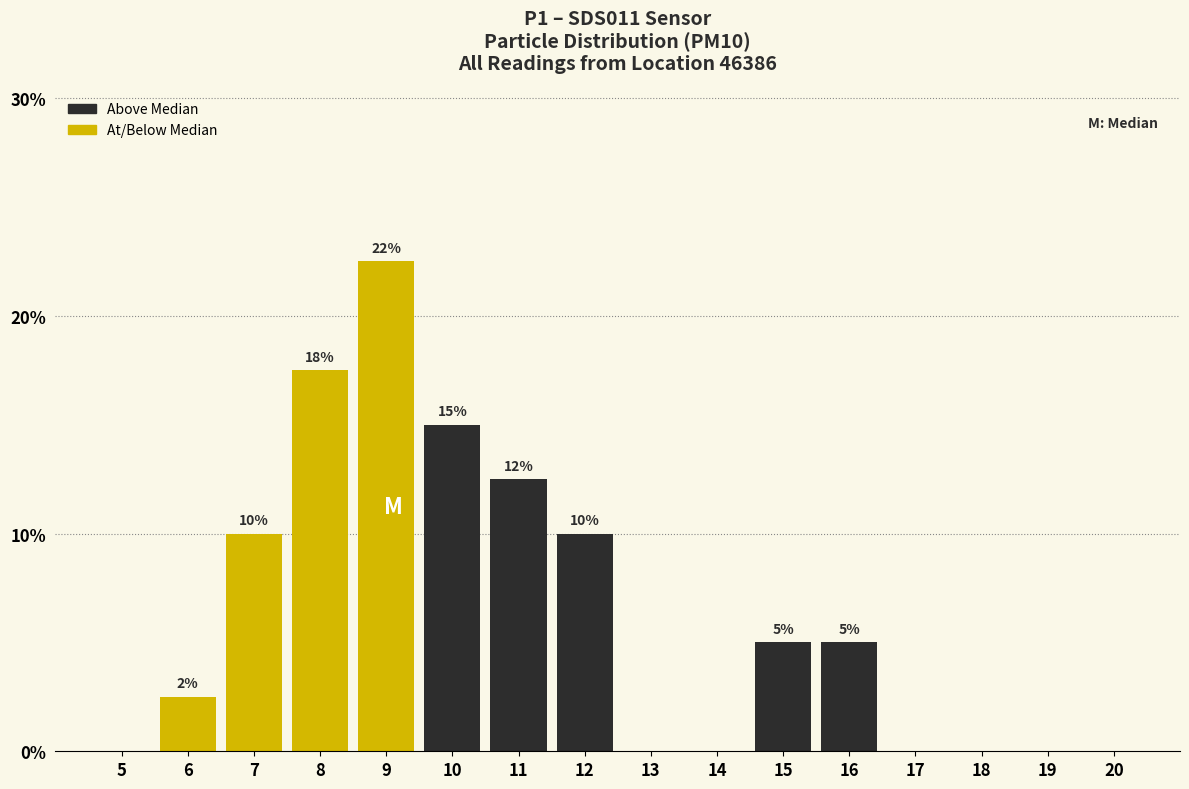

Where does the data first go above 5?

7